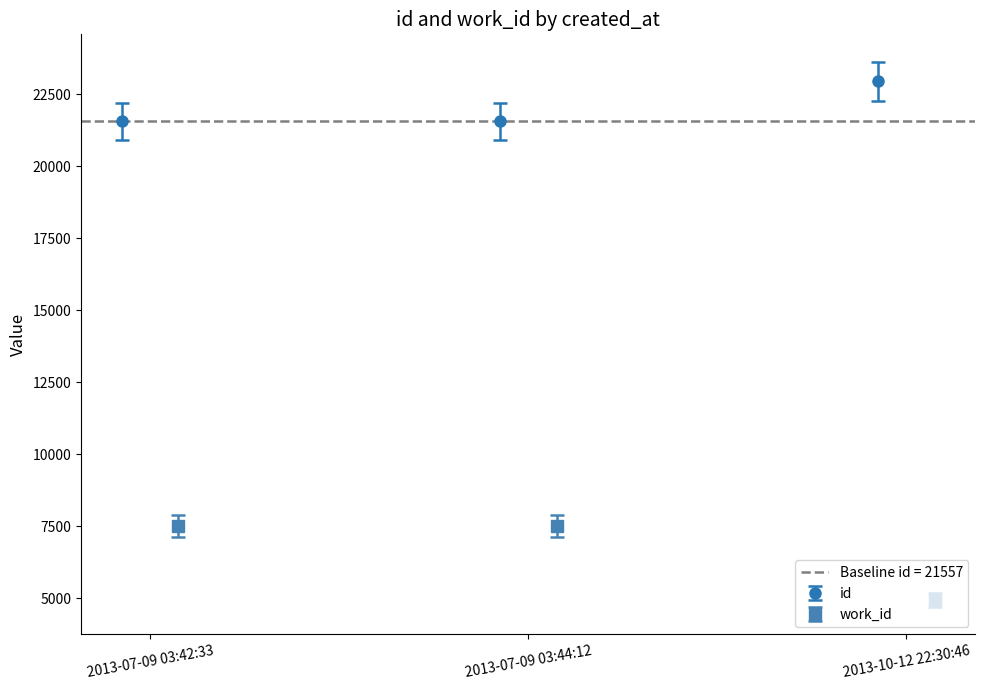

What value does the work_id series have at 2013-07-09 03:44:12, to the nearest 50?

7500